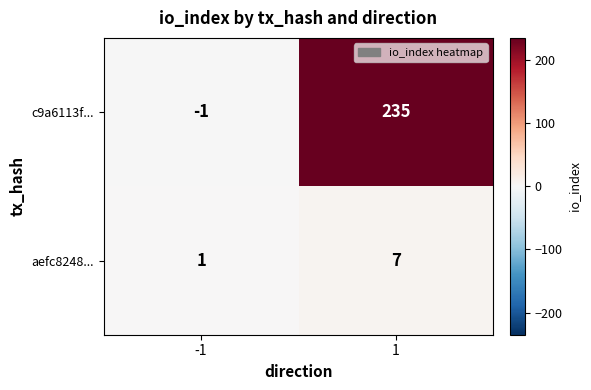

What is the sum of the aefc8248... values at -1 and 1?

8